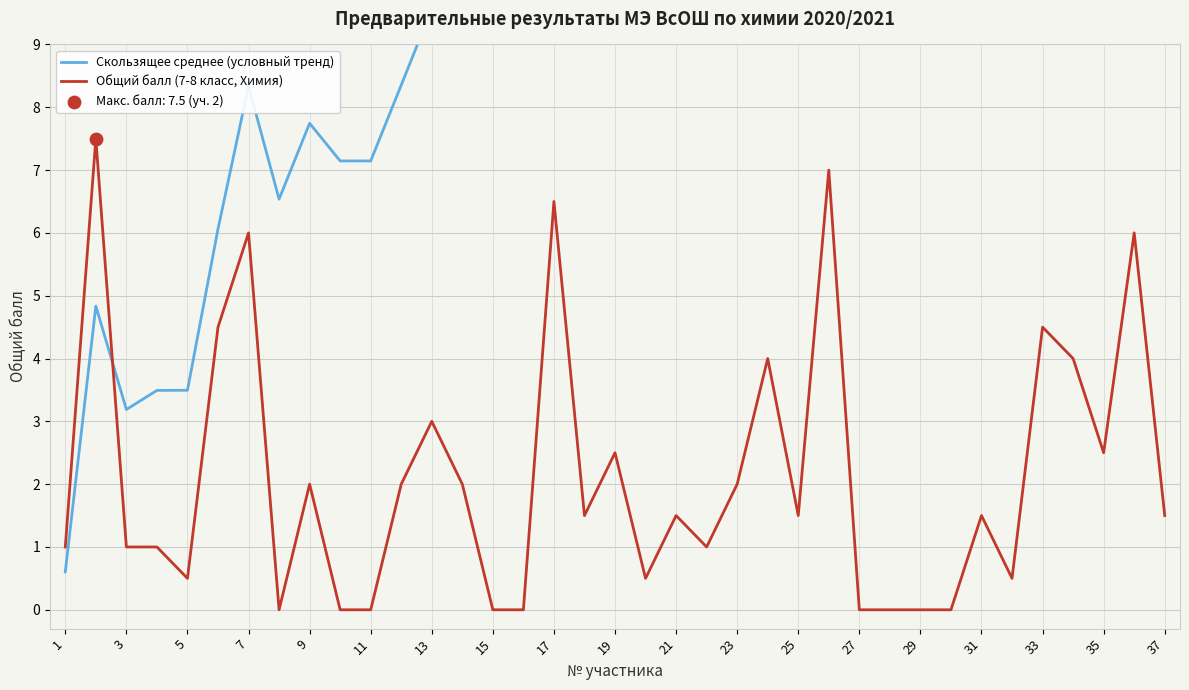

Which series contains the highest Y value?

Скользящее среднее (условный тренд)